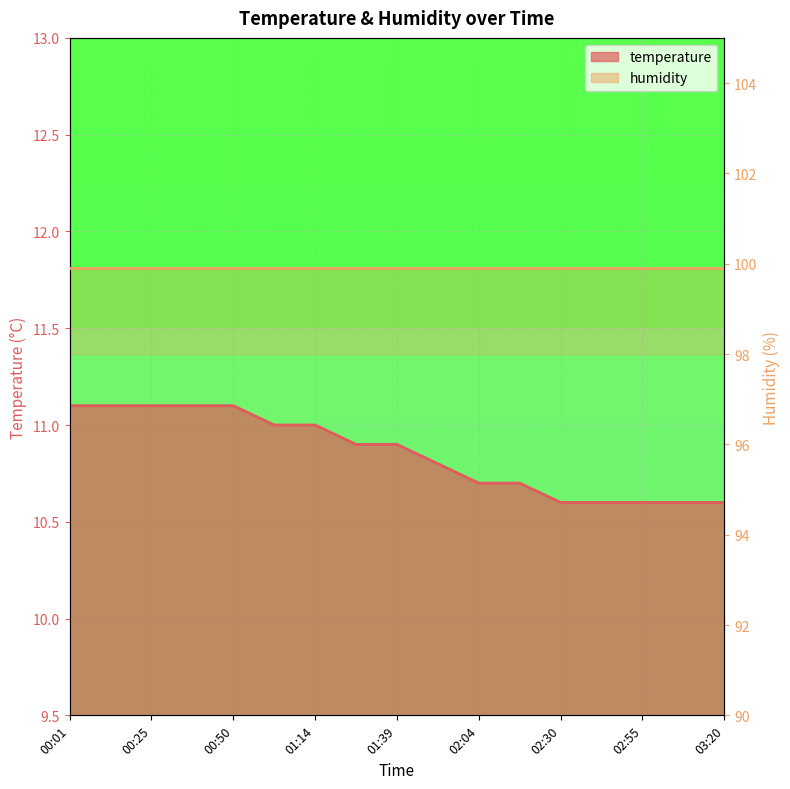

True or false: the data shows 5.1 at 02:30.

False